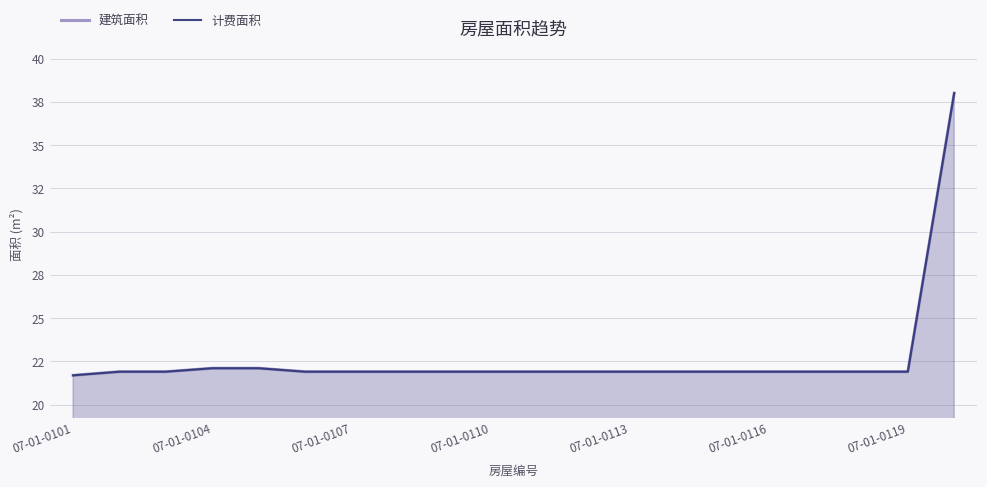

At which category does the chart reach its peak across all series?

19